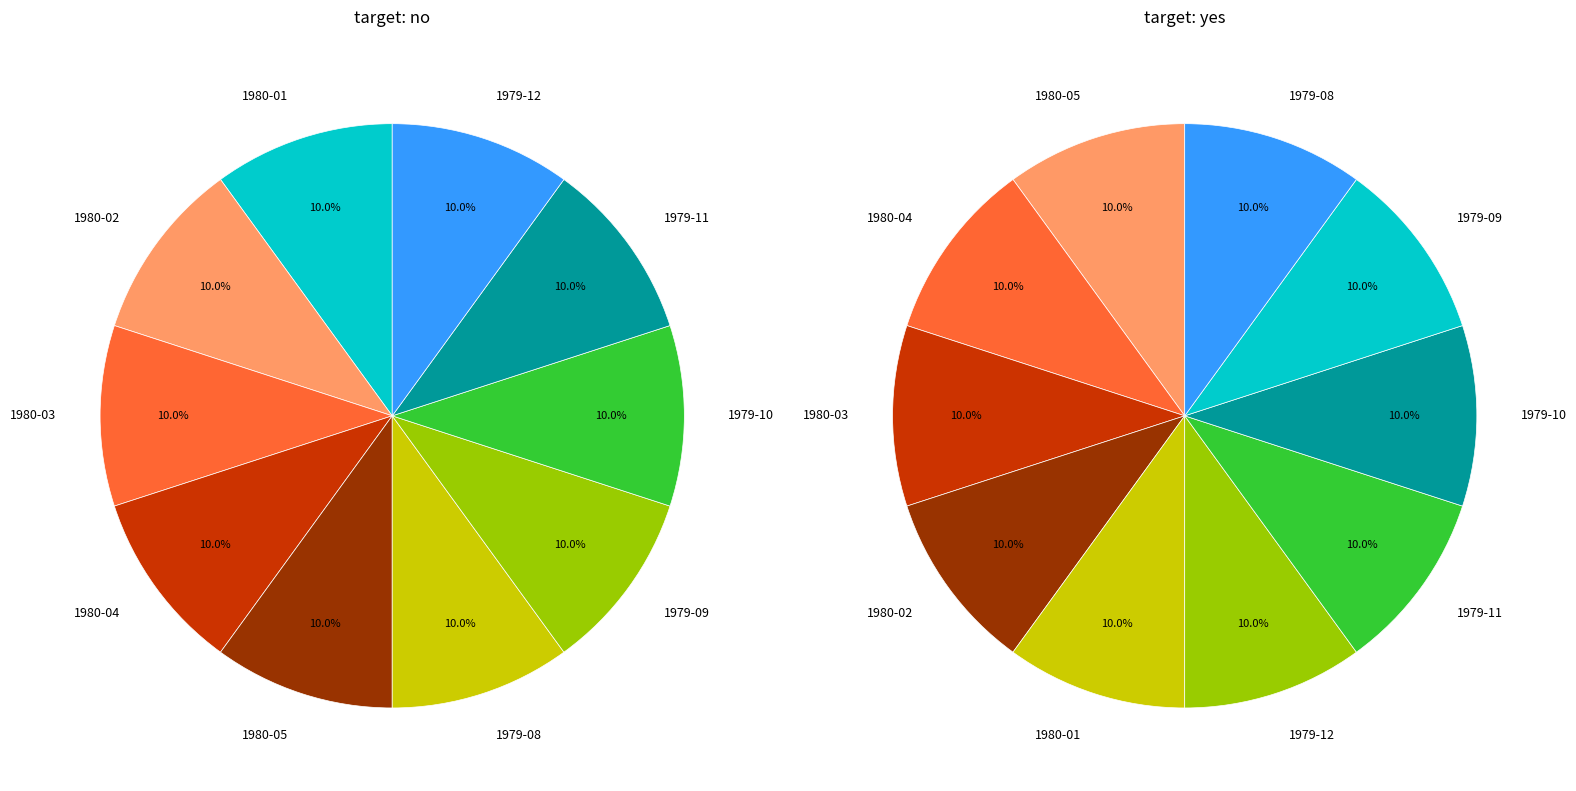

Does Text represent more than half of the total?

No